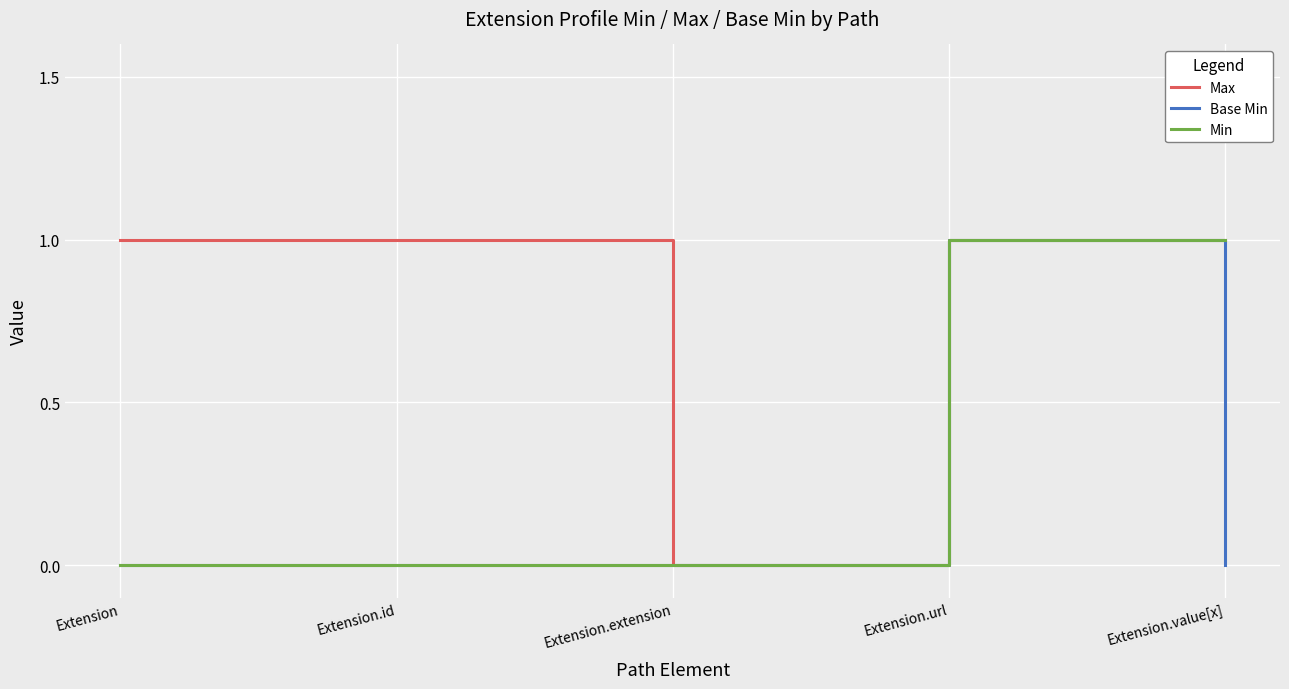

Which series changed the most between Extension.url and Extension.value[x]?

Base Min